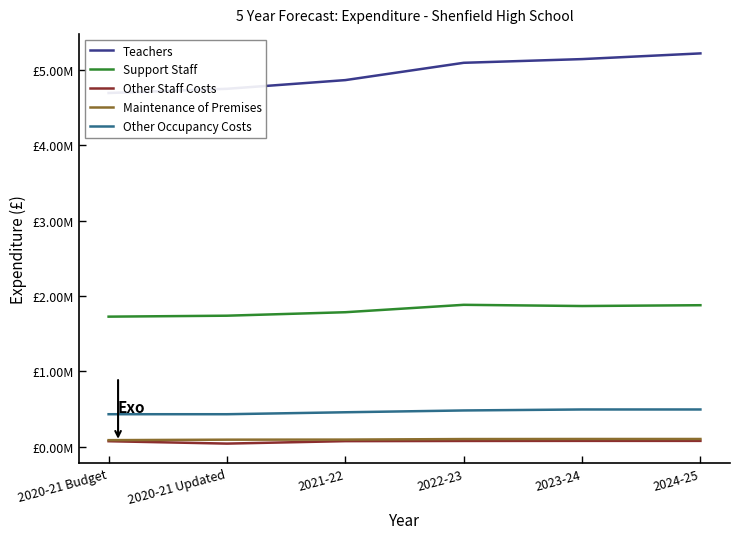

True or false: Other Occupancy Costs has more than 0 points higher than both neighbors.

False